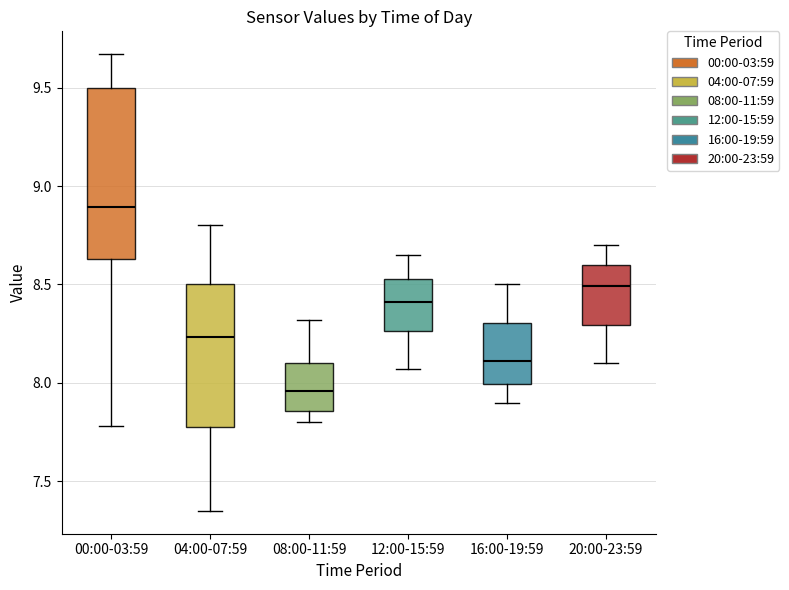

Reading left to right, read every box against the y-axis: the position of its median line, the range the box covers, and the ends of its whiskers. The values are not printed on the chart, so give them approximately, as read against the axis.

00:00-03:59: median 8.90, box 8.65 to 9.50, whiskers 7.80 to 9.65
04:00-07:59: median 8.25, box 7.80 to 8.50, whiskers 7.35 to 8.80
08:00-11:59: median 7.95, box 7.85 to 8.10, whiskers 7.80 to 8.30
12:00-15:59: median 8.40, box 8.25 to 8.55, whiskers 8.05 to 8.65
16:00-19:59: median 8.10, box 8.00 to 8.30, whiskers 7.90 to 8.50
20:00-23:59: median 8.50, box 8.30 to 8.60, whiskers 8.10 to 8.70